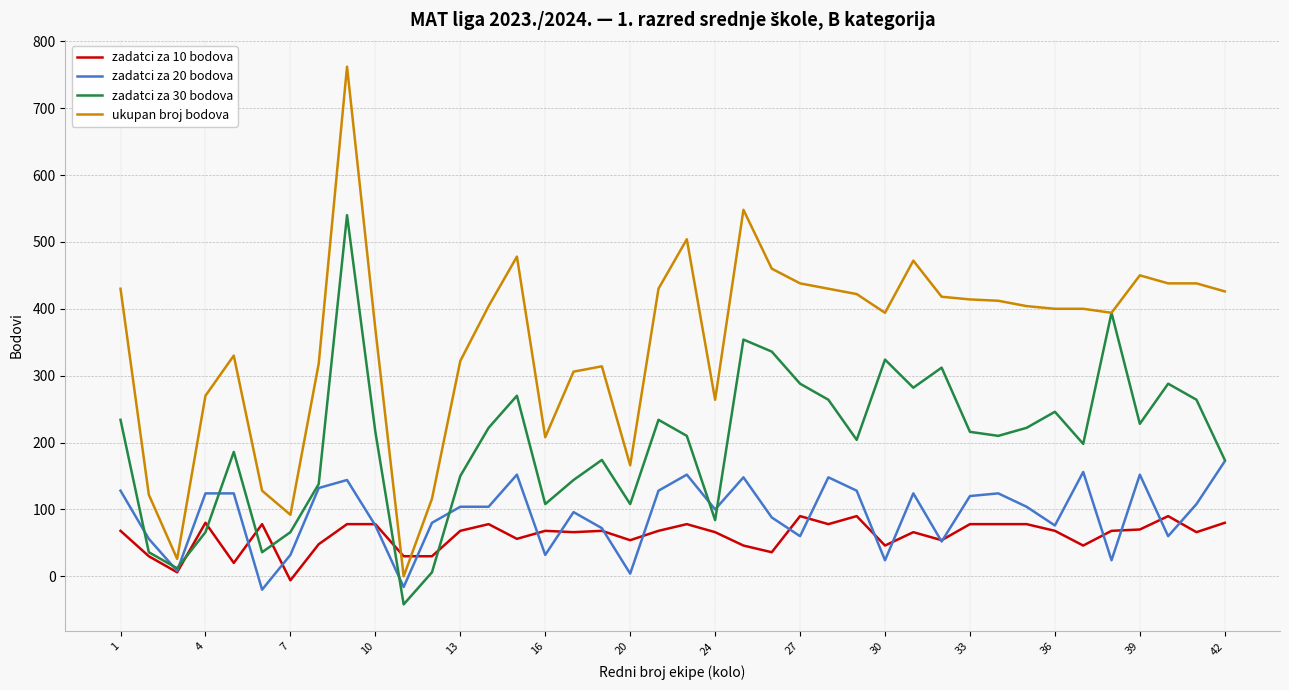

Which series has the widest spread of values?

ukupan broj bodova